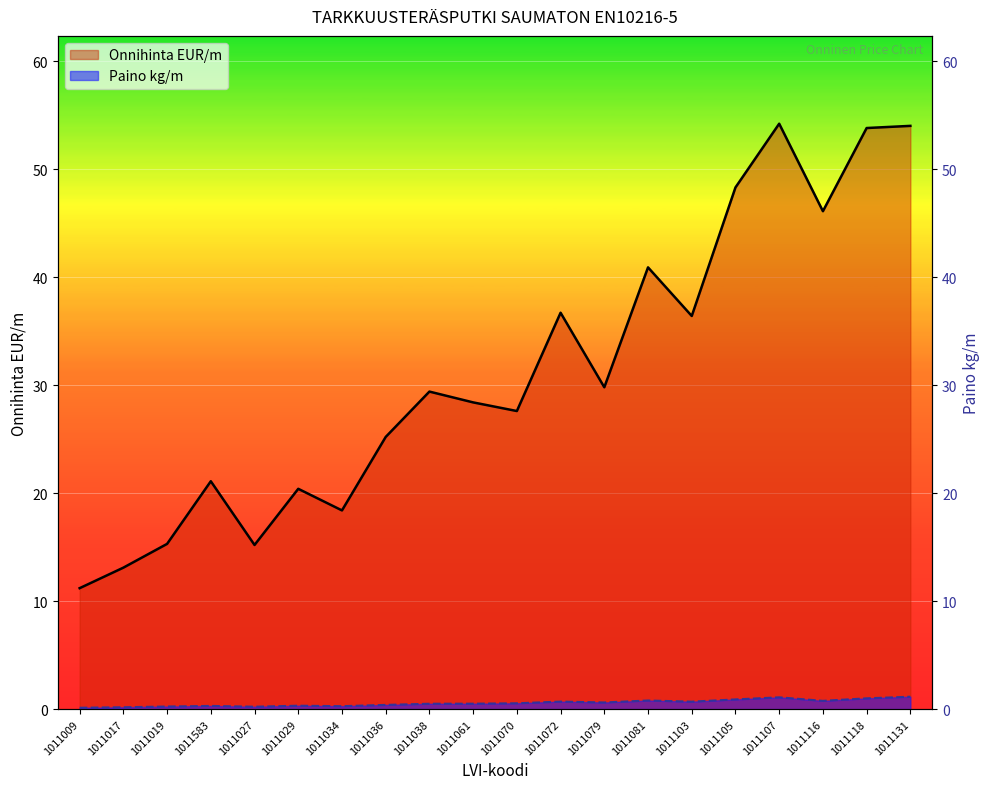

What is the value of the Paino kg/m point at the 3rd from the left?

0.2